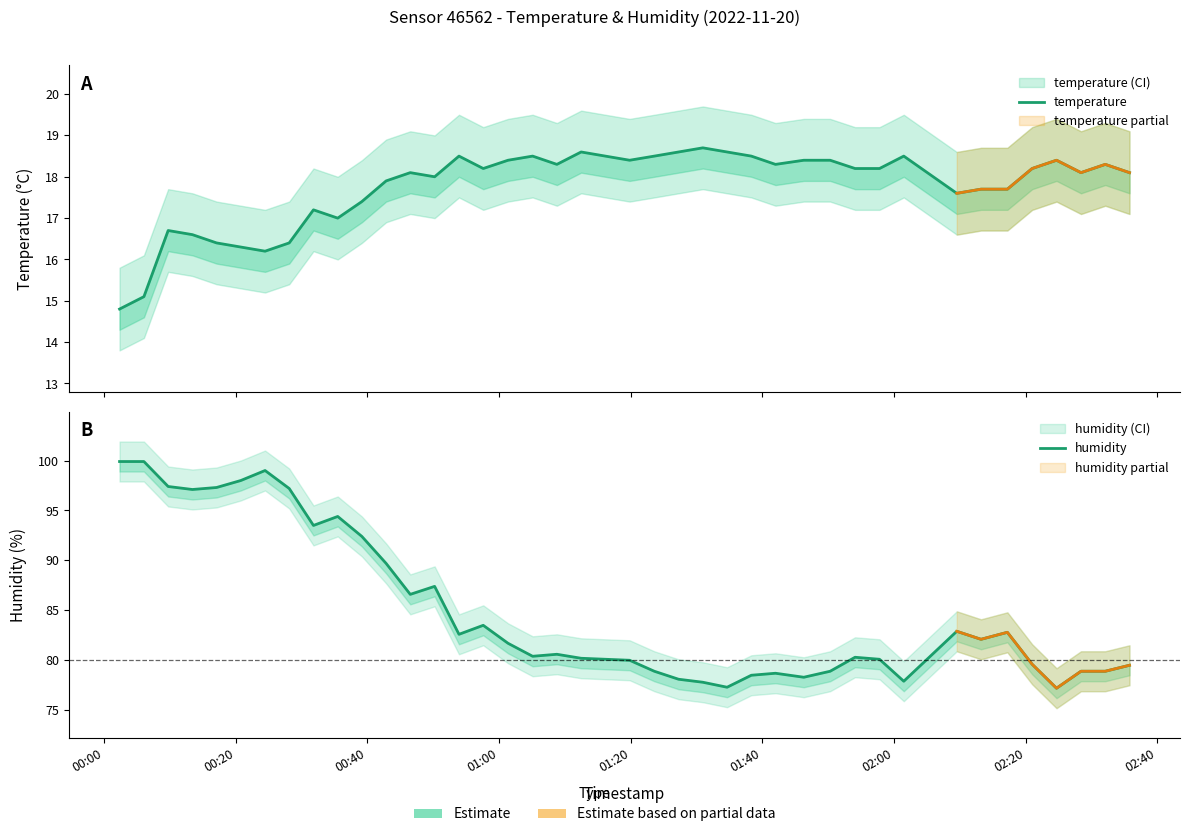

Rank the series by their maximum value, from highest to lowest.

humidity, temperature